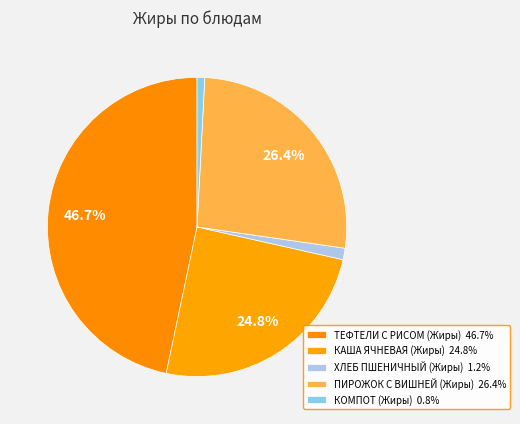

How many slices are in this pie chart?

5